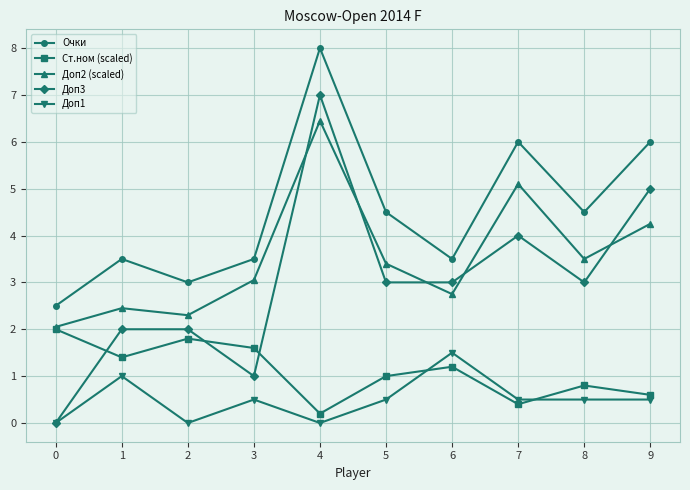

Count the number of categories in the chart.

10